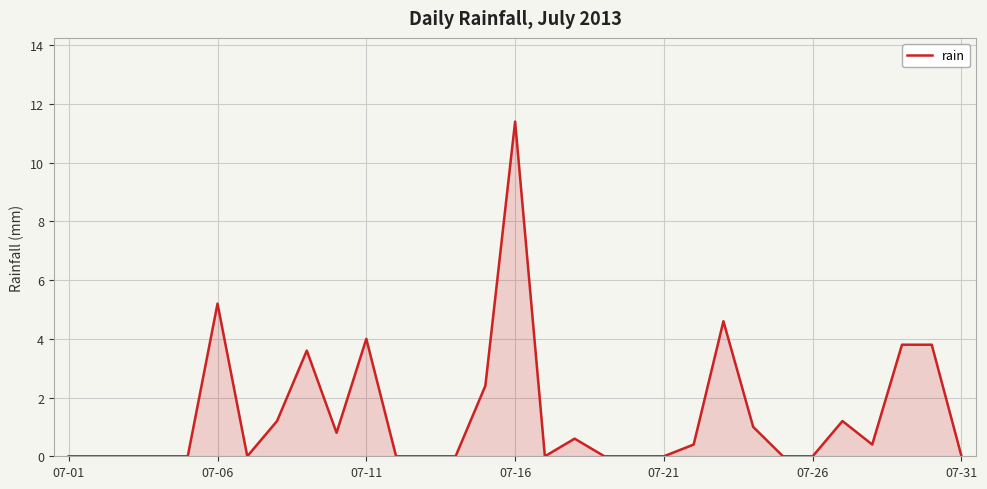

What is the difference between the maximum and minimum values?

11.4